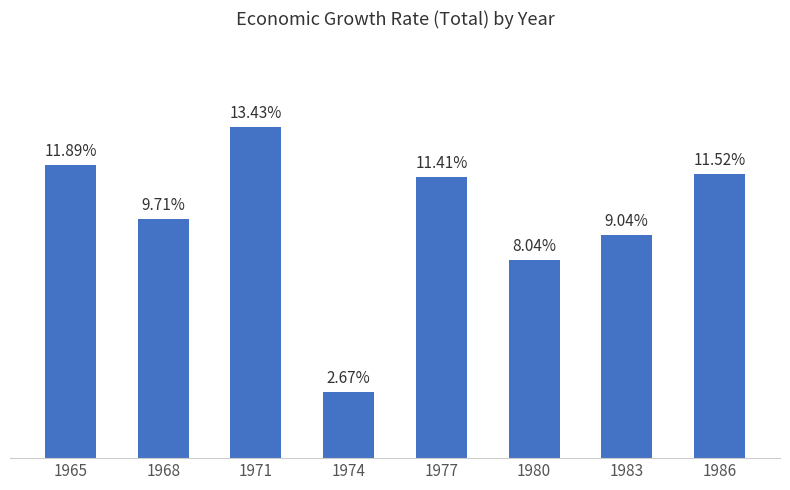

List the labels in order of value, smallest first.

1974, 1980, 1983, 1968, 1977, 1986, 1965, 1971